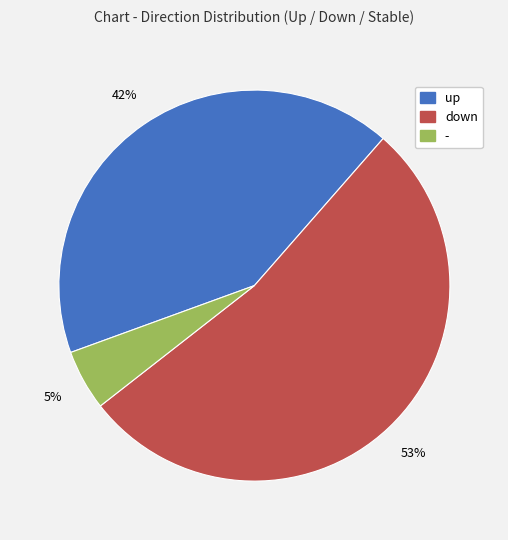

What percentage is the down slice, to the nearest percent?

53%